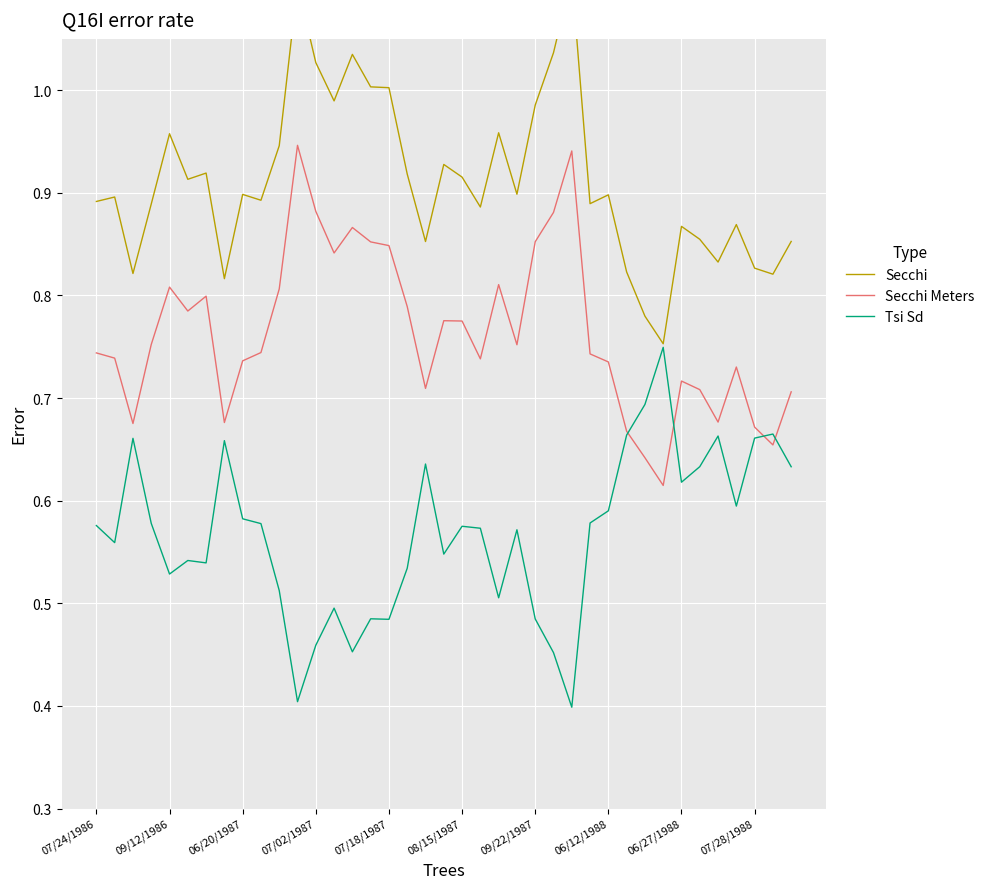

How many interior local valleys does the Secchi series have?

12